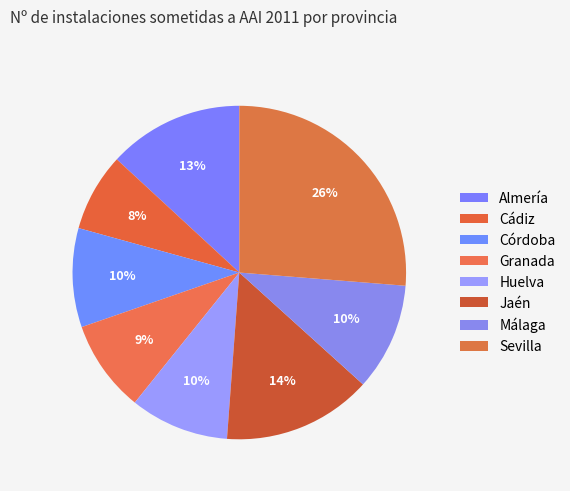

To the nearest percent, what percentage of the pie is Huelva?

10%